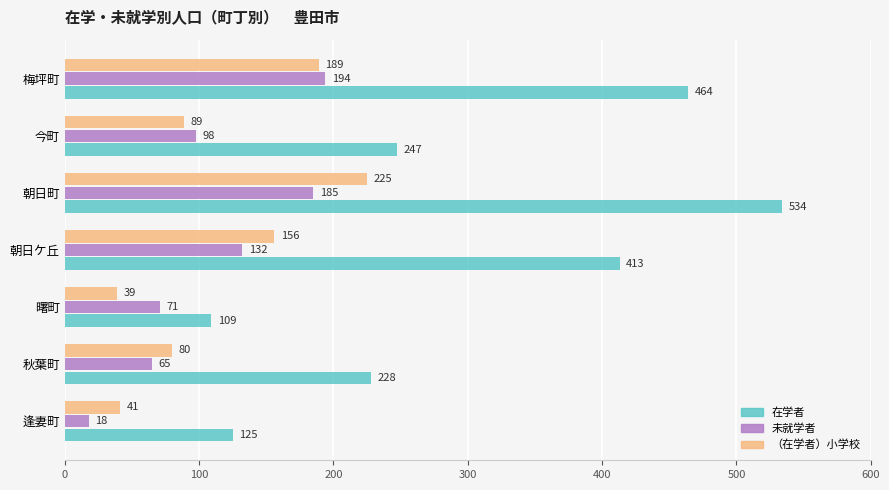

What is the lowest value of the 未就学者 series?

18